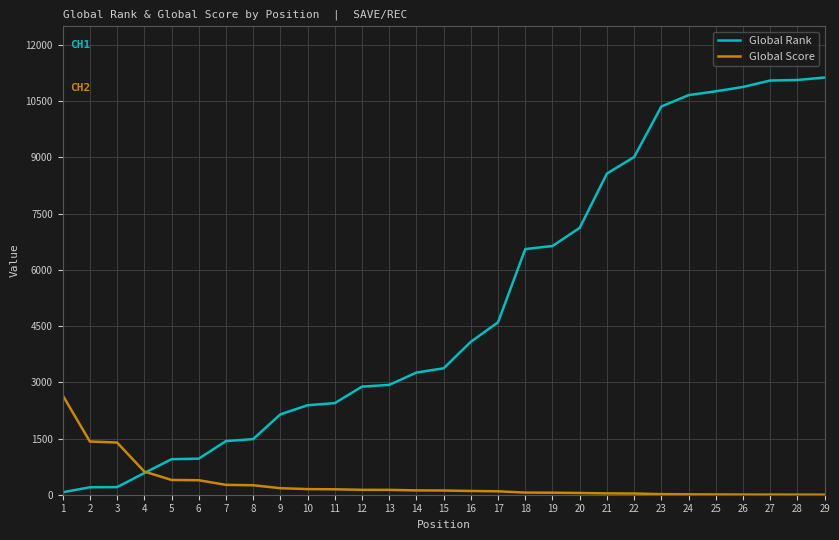

Read the Global Rank value at 11, to the nearest 100.

2400